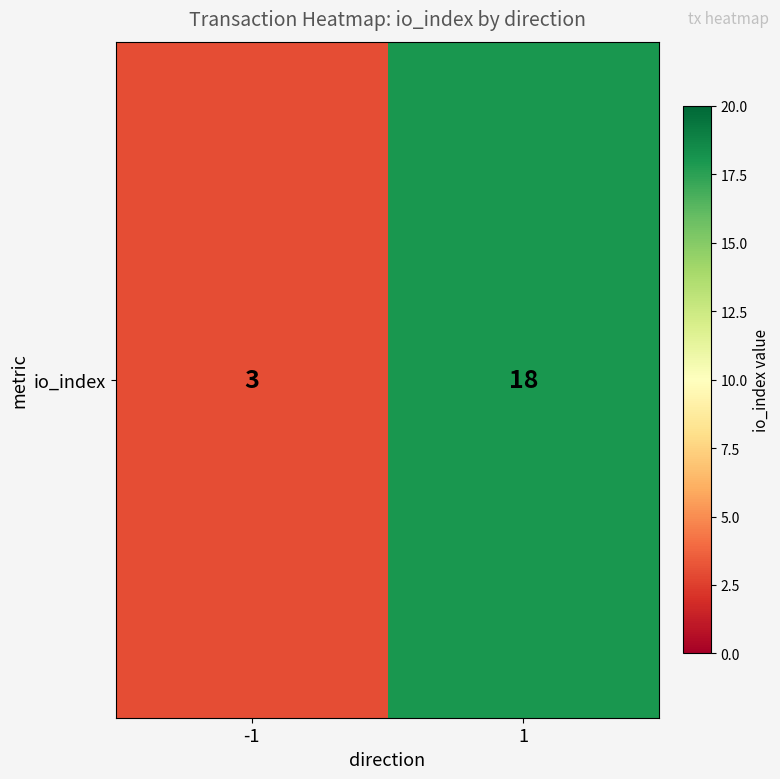

Reading left to right, what are all the values shown in this chart?

3	18